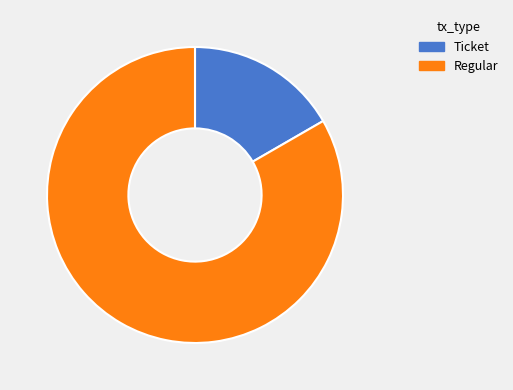

Which slice represents more than half of the pie?

Regular